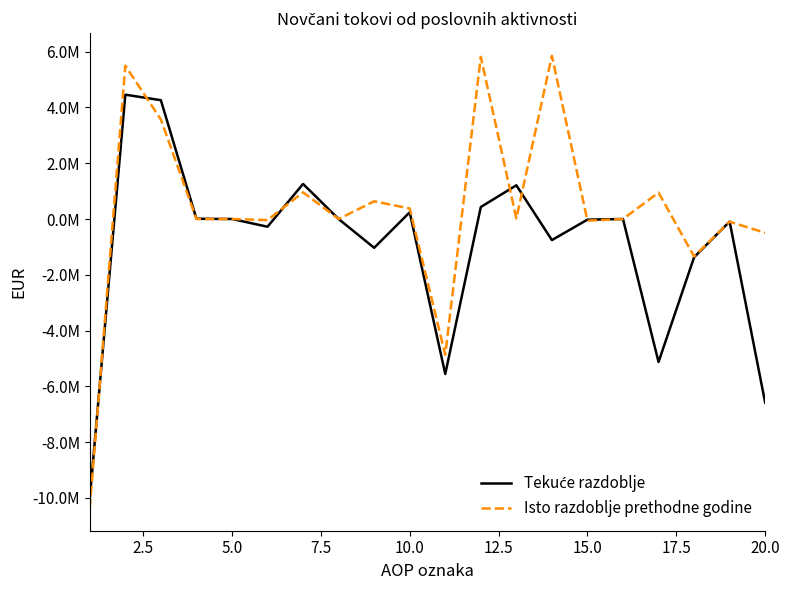

In Tekuće razdoblje, how many points are lower than both neighbors (excluding endpoints)?

5